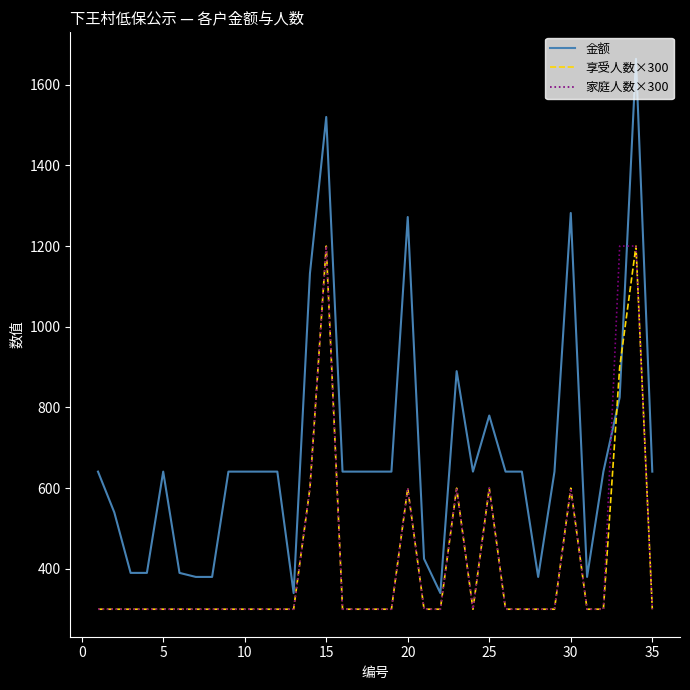

What is the greatest value displayed?

1664